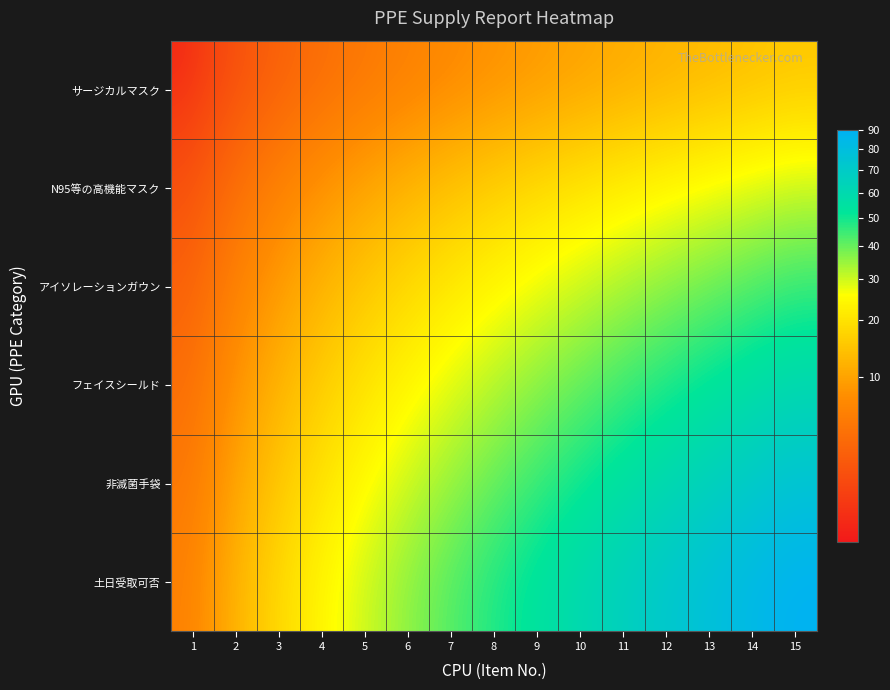

Reading right to left, what are all the values shown in this chart?

サージカルマスク: 15=15	14=14	13=13	12=12	11=11	10=10	9=9	8=8	7=7	6=6	5=5	4=4	3=3	2=2	1=1
N95等の高機能マスク: 15=30	14=28	13=26	12=24	11=22	10=20	9=18	8=16	7=14	6=12	5=10	4=8	3=6	2=4	1=2
アイソレーションガウン: 15=45	14=42	13=39	12=36	11=33	10=30	9=27	8=24	7=21	6=18	5=15	4=12	3=9	2=6	1=3
フェイスシールド: 15=60	14=56	13=52	12=48	11=44	10=40	9=36	8=32	7=28	6=24	5=20	4=16	3=12	2=8	1=4
非滅菌手袋: 15=75	14=70	13=65	12=60	11=55	10=50	9=45	8=40	7=35	6=30	5=25	4=20	3=15	2=10	1=5
土日受取可否: 15=90	14=84	13=78	12=72	11=66	10=60	9=54	8=48	7=42	6=36	5=30	4=24	3=18	2=12	1=6